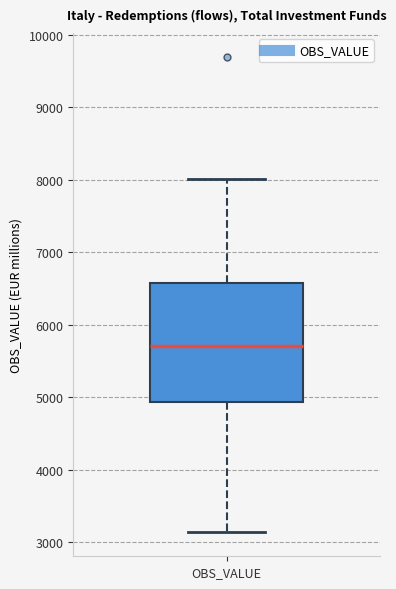

Transcribe this box plot: give where the median line is, the range the box spans, and where the two whiskers end, as read against the y-axis. The values are not printed on the chart, so give them approximately, as read against the axis.

median 5700, box 4900 to 6600, whiskers 3100 to 8000